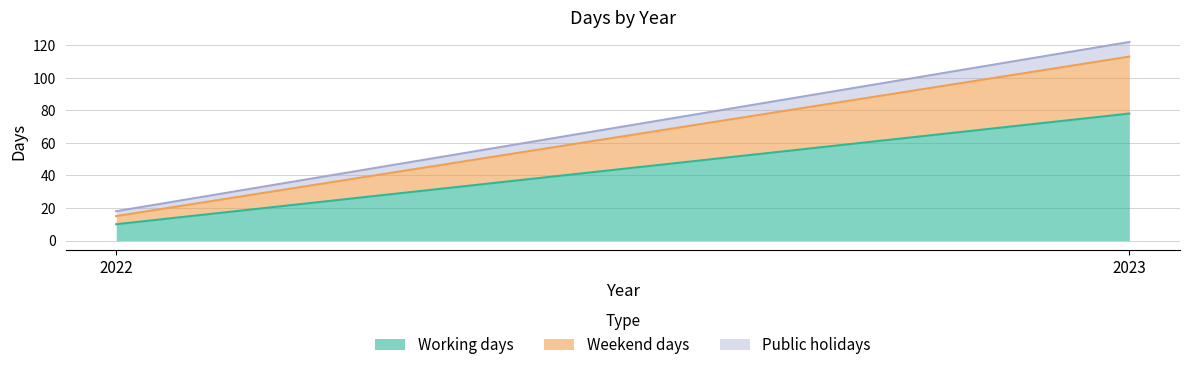

What is the minimum value shown in the chart?

3